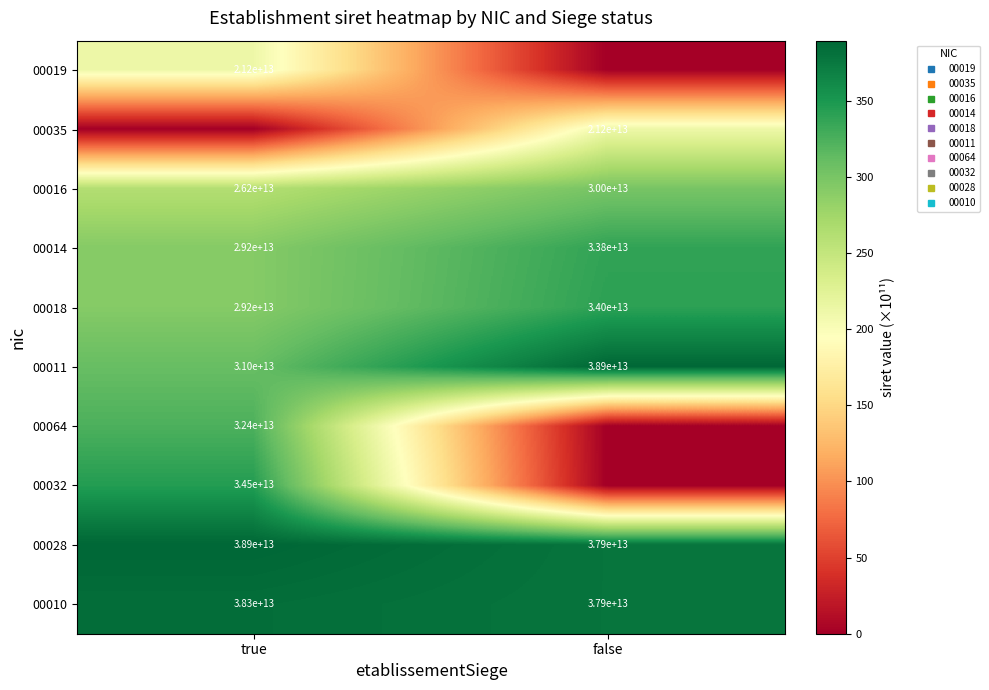

What is the total value across all series at false?

2337.3